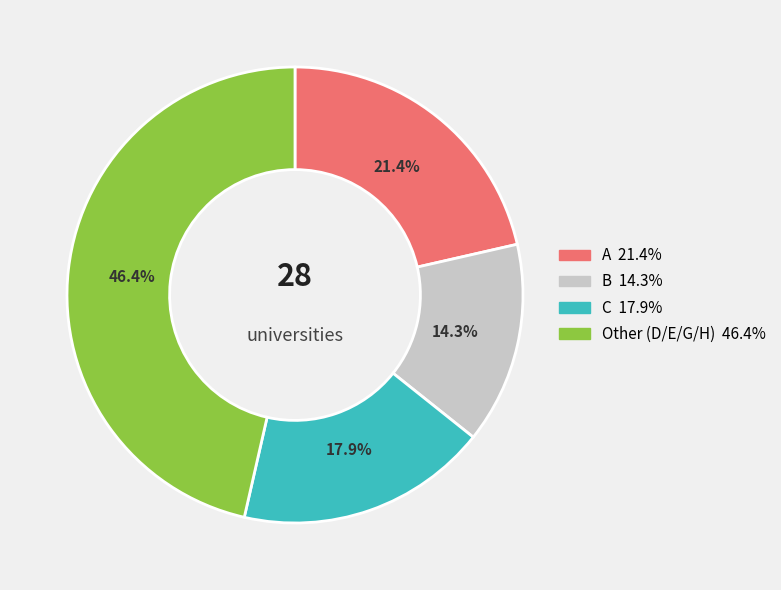

How many segments does this pie chart have?

4